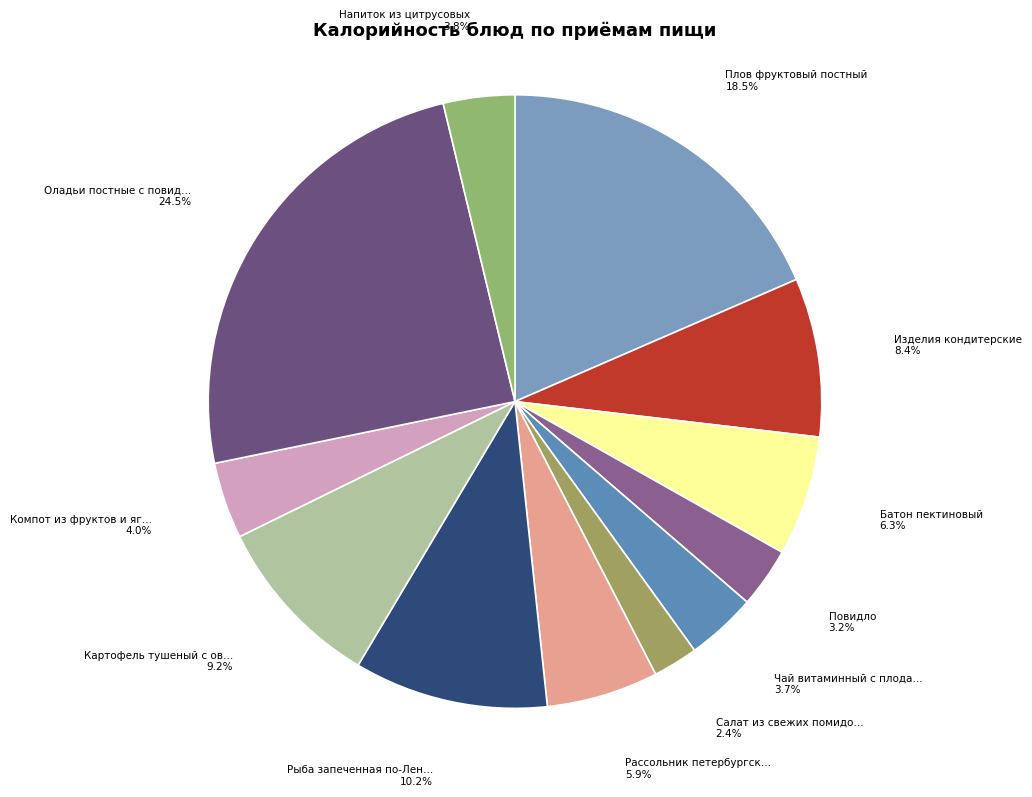

Count the number of slices in the pie.

12